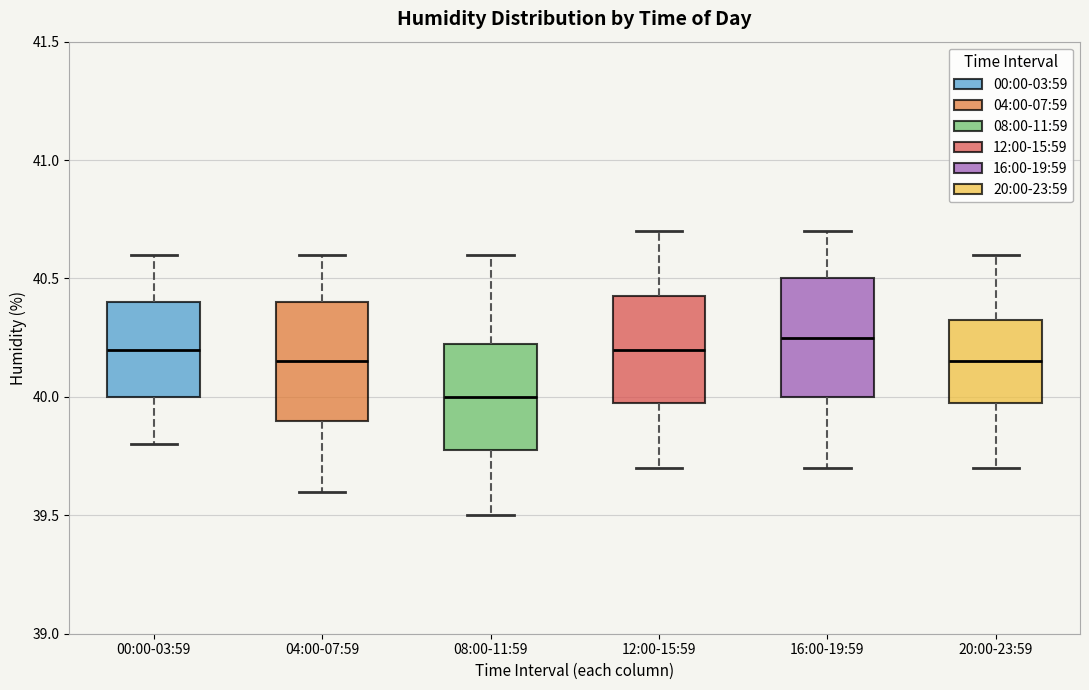

Reading left to right, read every box against the y-axis: the position of its median line, the range the box covers, and the ends of its whiskers. The values are not printed on the chart, so give them approximately, as read against the axis.

00:00-03:59: median 40.20, box 40.00 to 40.40, whiskers 39.80 to 40.60
04:00-07:59: median 40.15, box 39.90 to 40.40, whiskers 39.60 to 40.60
08:00-11:59: median 40.00, box 39.80 to 40.25, whiskers 39.50 to 40.60
12:00-15:59: median 40.20, box 40.00 to 40.45, whiskers 39.70 to 40.70
16:00-19:59: median 40.25, box 40.00 to 40.50, whiskers 39.70 to 40.70
20:00-23:59: median 40.15, box 40.00 to 40.35, whiskers 39.70 to 40.60